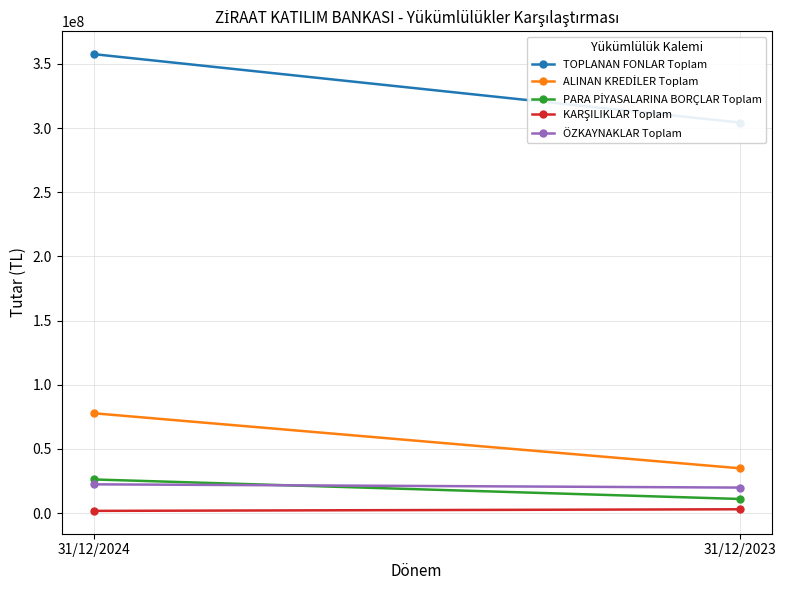

How many distinct data groups are displayed?

5